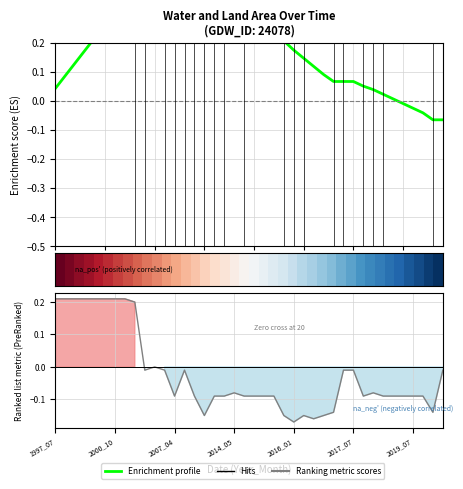

Does the chart display data point markers on the line(s)?

No